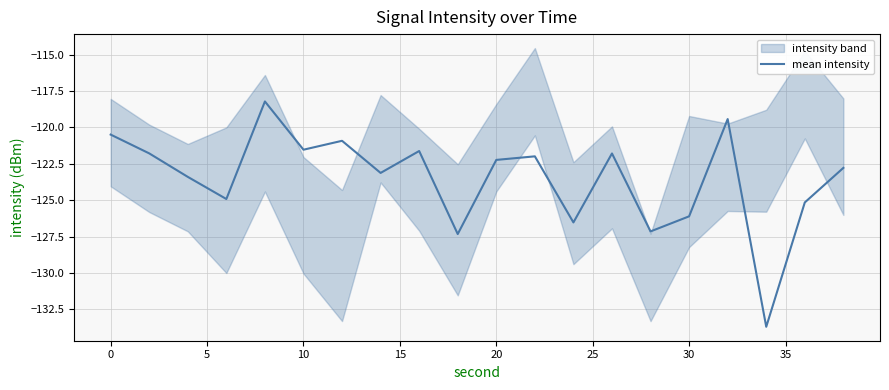

How many lines are shown in the chart?

1